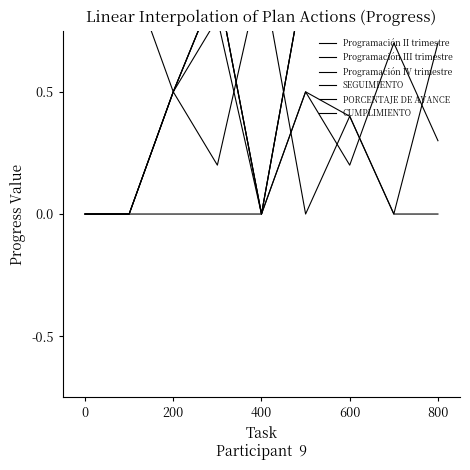

What position from the left is 200?

2